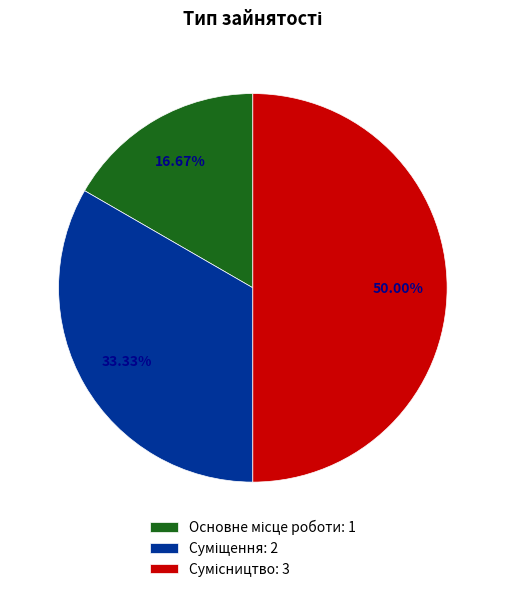

Which category has the smallest portion of the pie?

Основне місце роботи